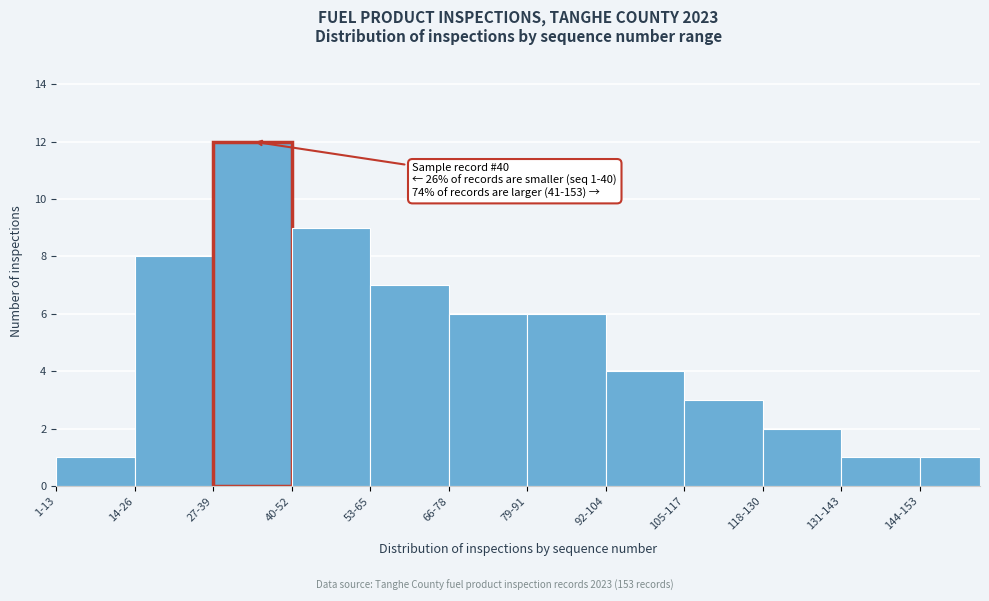

Reading left to right, extract all data points from this chart.

1	8	12	9	7	6	6	4	3	2	1	1